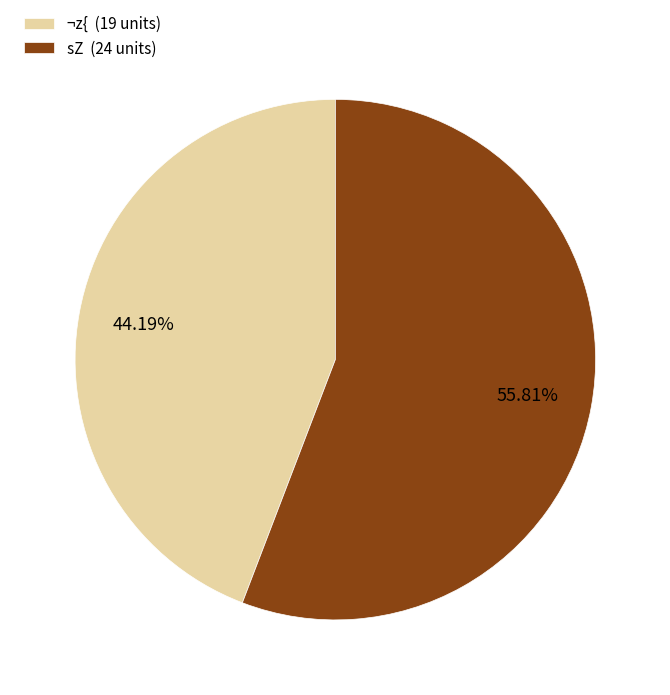

Does any single category account for the majority?

Yes